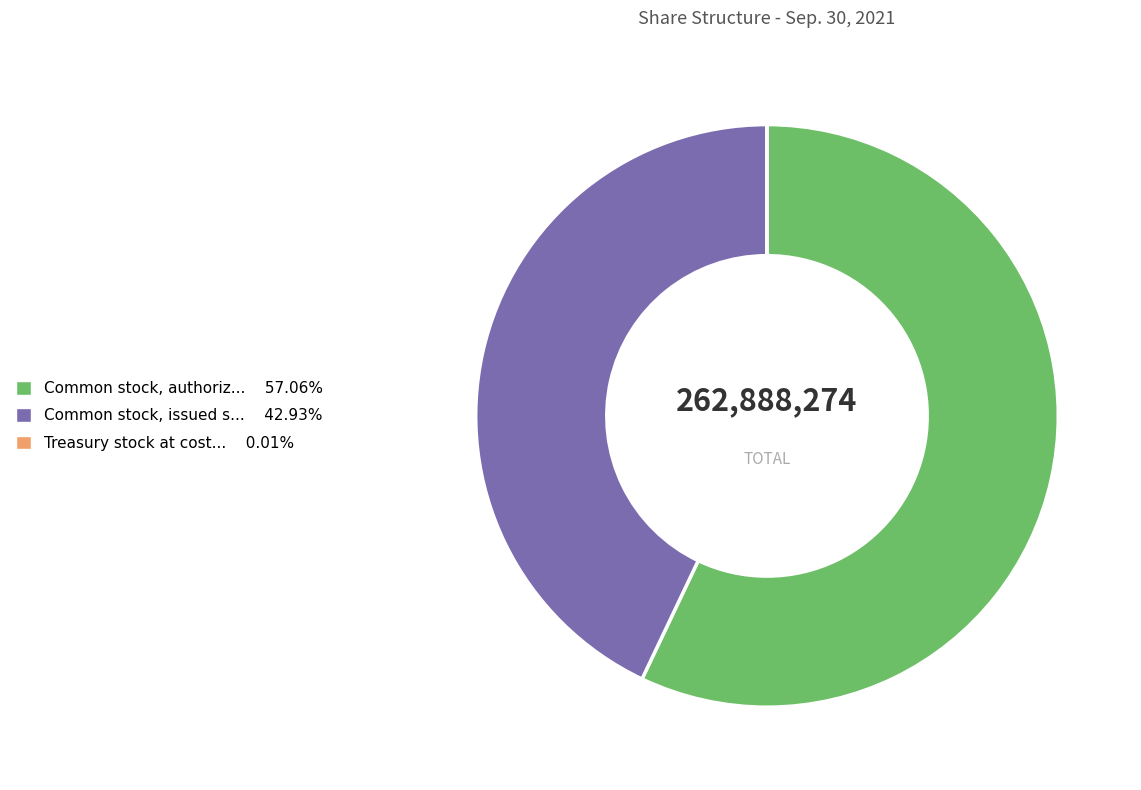

Is there a majority slice in this chart?

Yes